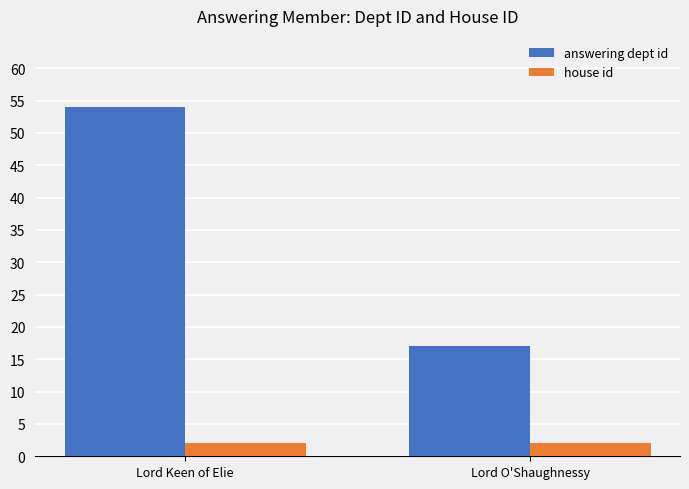

Is the value of answering dept id at Lord Keen of Elie greater than the value of house id at Lord O'Shaughnessy?

Yes